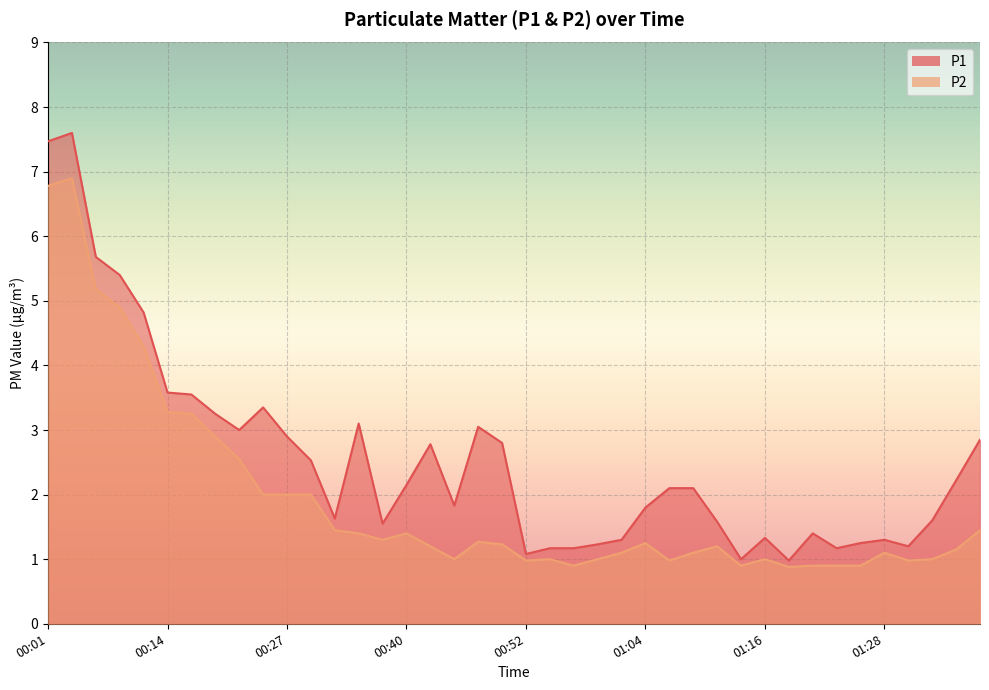

Which series has the widest spread of values?

P1